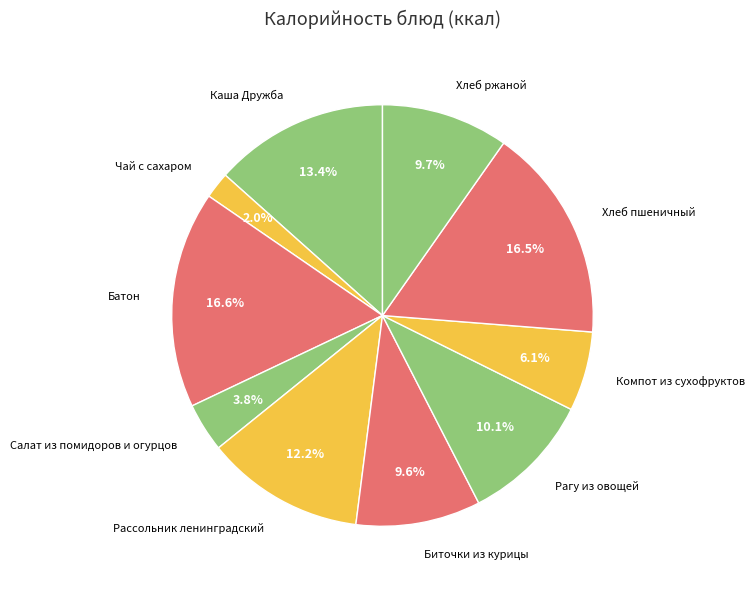

The Каша Дружба slice represents 13% of the pie. True or false?

True